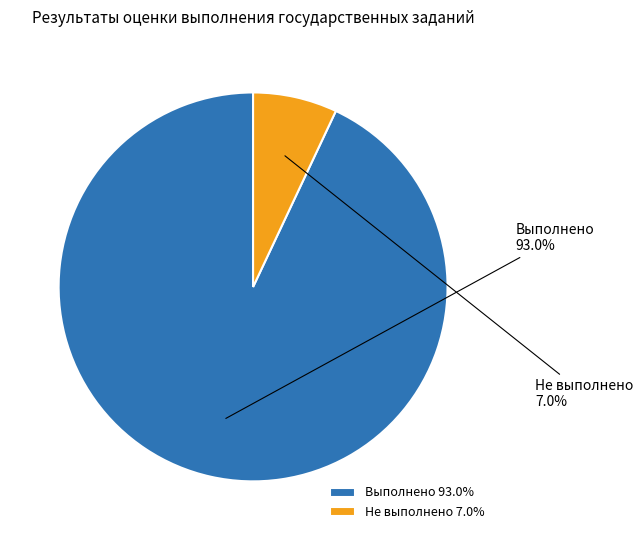

Is Выполнено the majority of the pie?

Yes